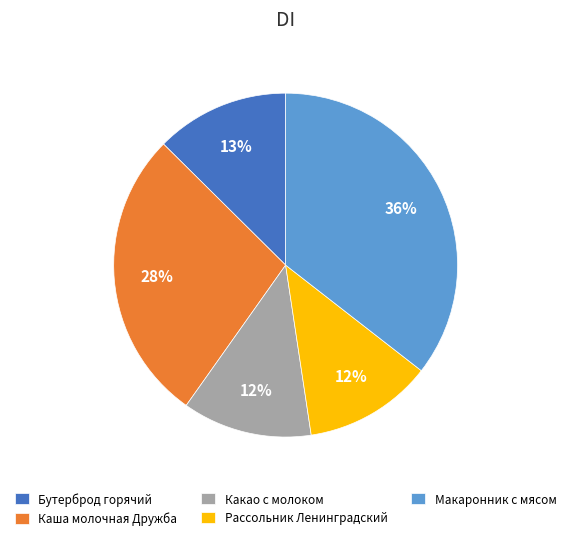

What percentage is the Макаронник с мясом slice, to the nearest percent?

36%